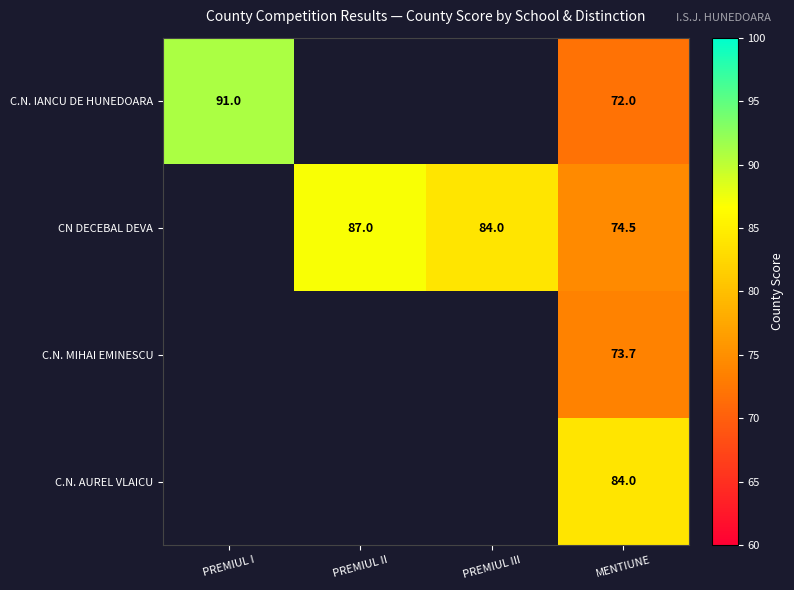

The C.N. IANCU DE HUNEDOARA series shows 40.3 at MENTIUNE. True or false?

False